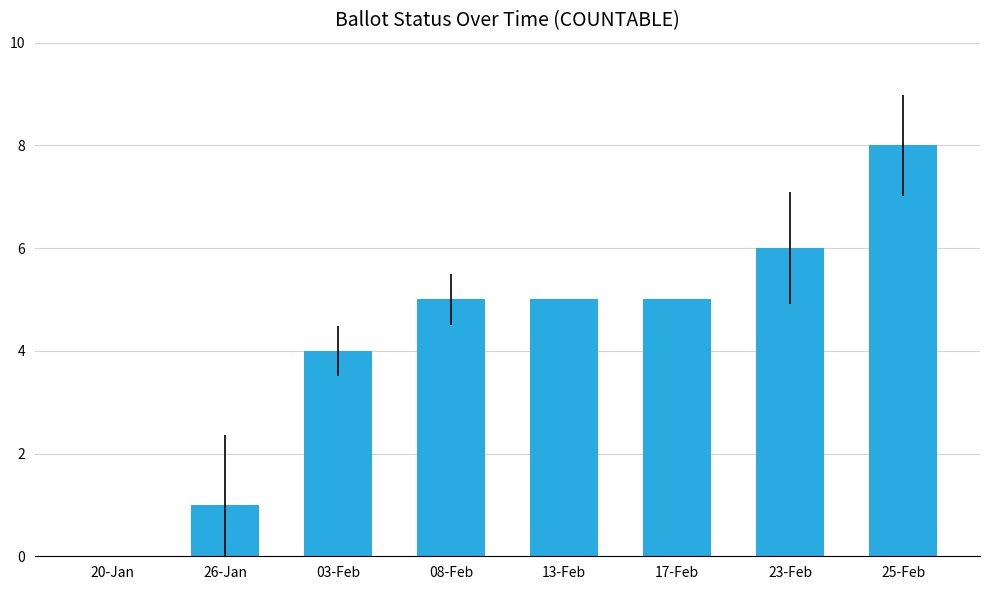

What is the sum of the values at 13-Feb and 23-Feb?

11